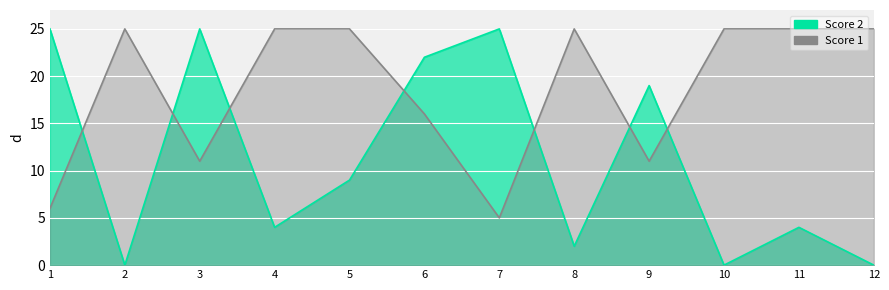

What is the maximum value for Score 2?

25